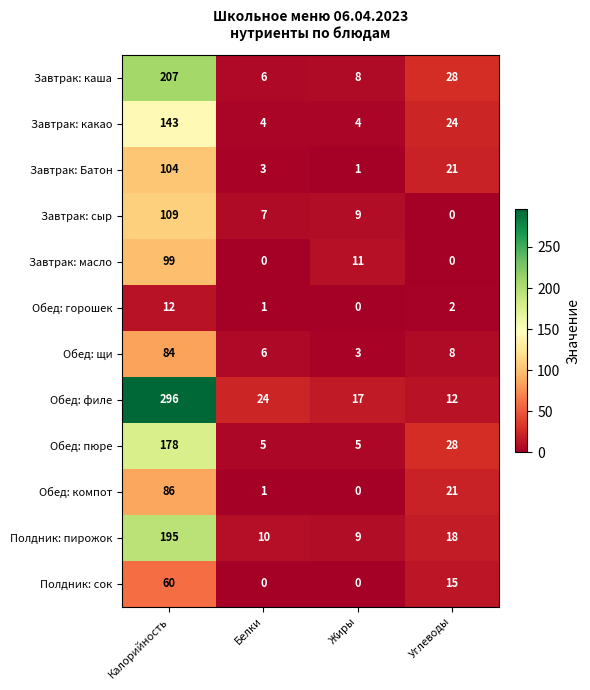

Which category has the highest value across all series?

Калорийность